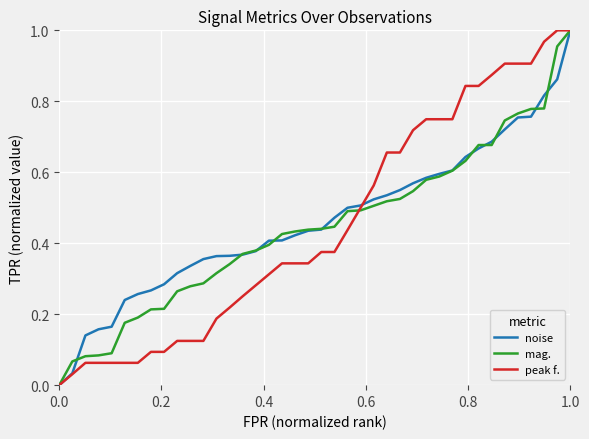

Does the chart display data point markers on the line(s)?

No